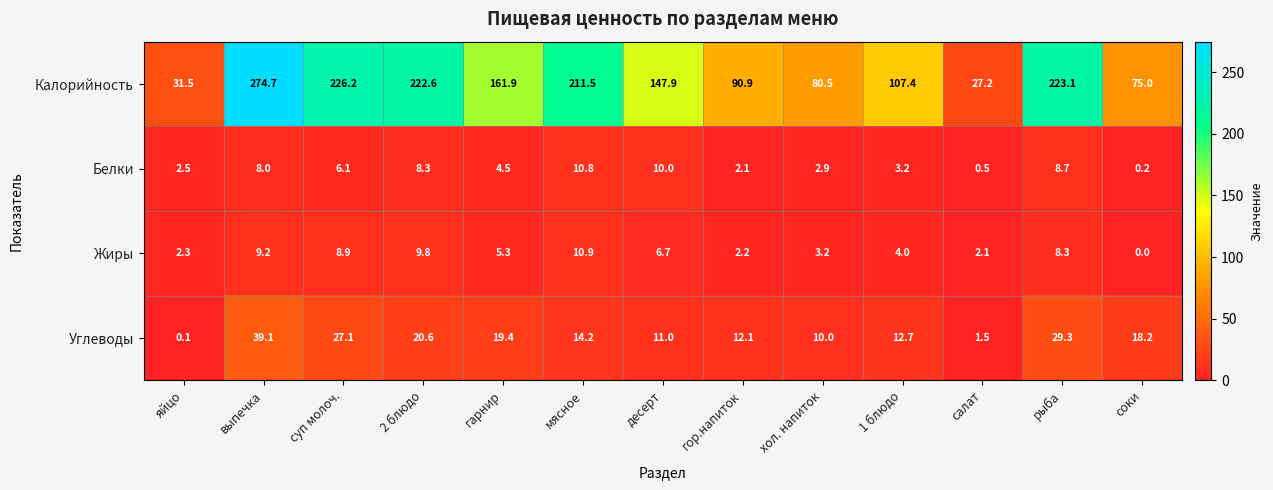

Where is Жиры nearest to the value 5?

гарнир